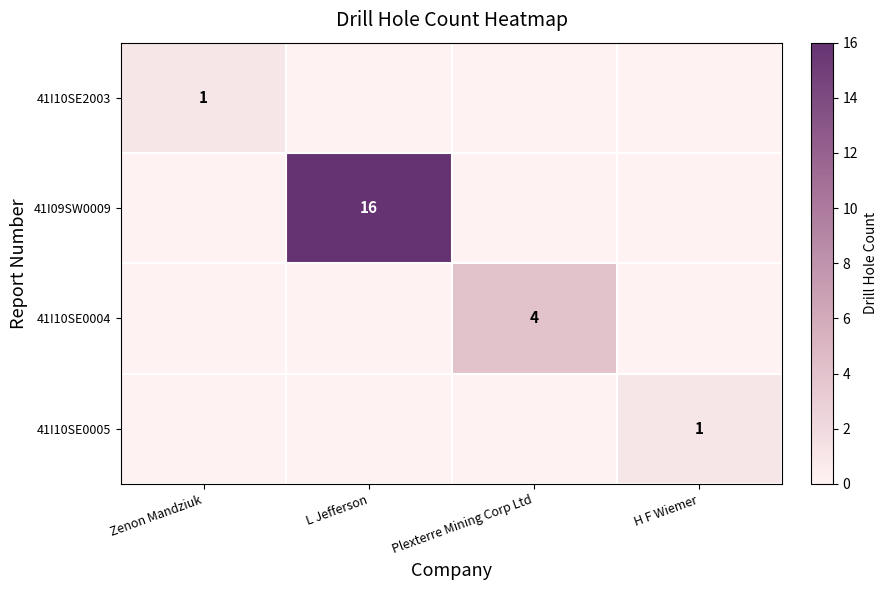

What is the difference between the highest and lowest values at Plexterre Mining Corp Ltd?

4